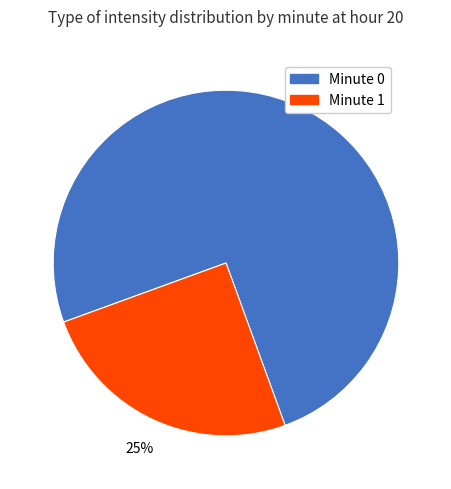

Is there any slice that represents more than half of the pie?

Yes